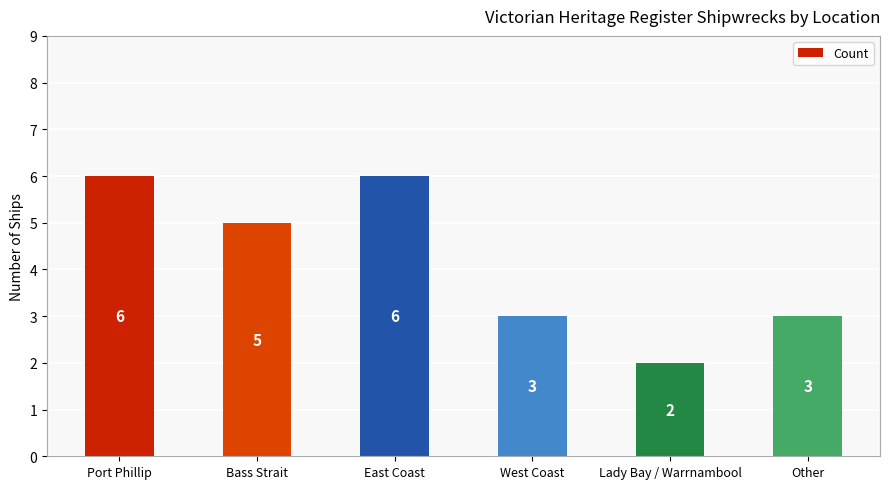

What is the minimum value shown in the chart?

2